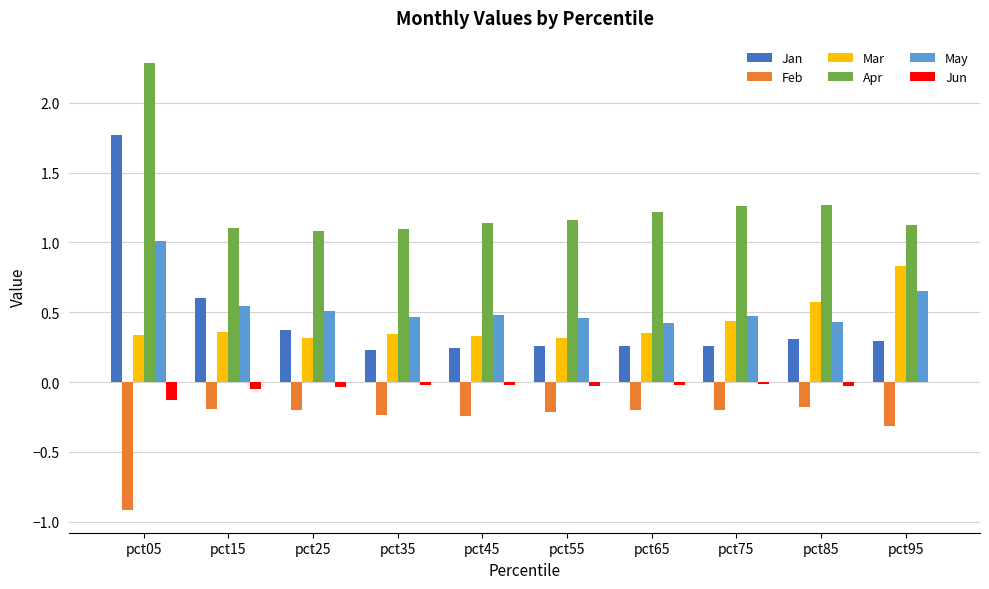

Is it true that Jan equals 0.3 at pct55?

True